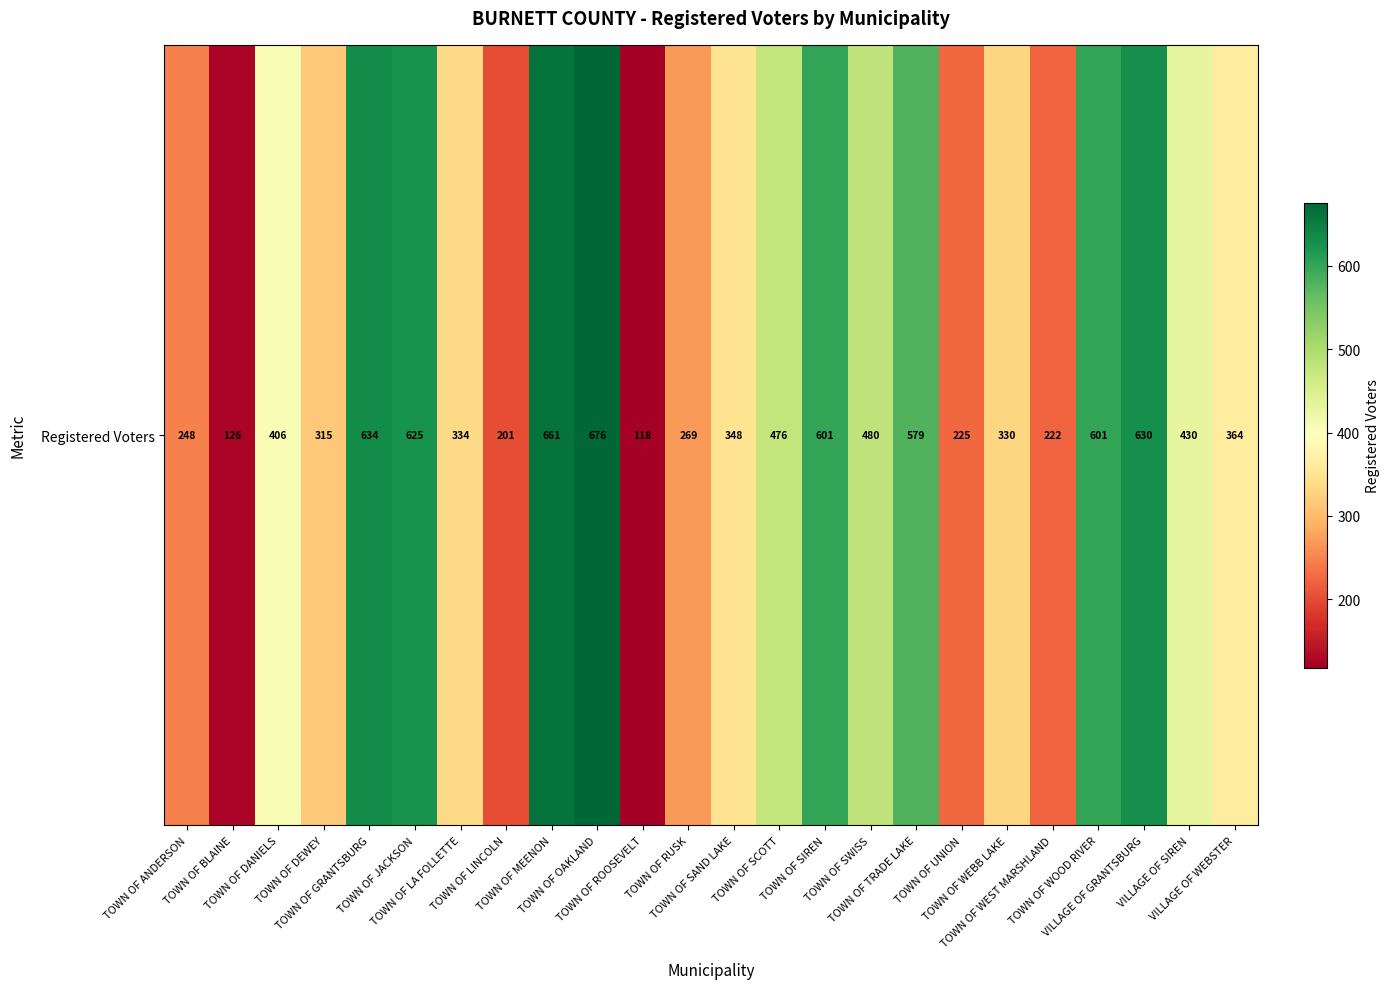

Rank the categories by value from lowest to highest.

TOWN OF ROOSEVELT, TOWN OF BLAINE, TOWN OF LINCOLN, TOWN OF WEST MARSHLAND, TOWN OF UNION, TOWN OF ANDERSON, TOWN OF RUSK, TOWN OF DEWEY, TOWN OF WEBB LAKE, TOWN OF LA FOLLETTE, TOWN OF SAND LAKE, VILLAGE OF WEBSTER, TOWN OF DANIELS, VILLAGE OF SIREN, TOWN OF SCOTT, TOWN OF SWISS, TOWN OF TRADE LAKE, TOWN OF SIREN, TOWN OF WOOD RIVER, TOWN OF JACKSON, VILLAGE OF GRANTSBURG, TOWN OF GRANTSBURG, TOWN OF MEENON, TOWN OF OAKLAND